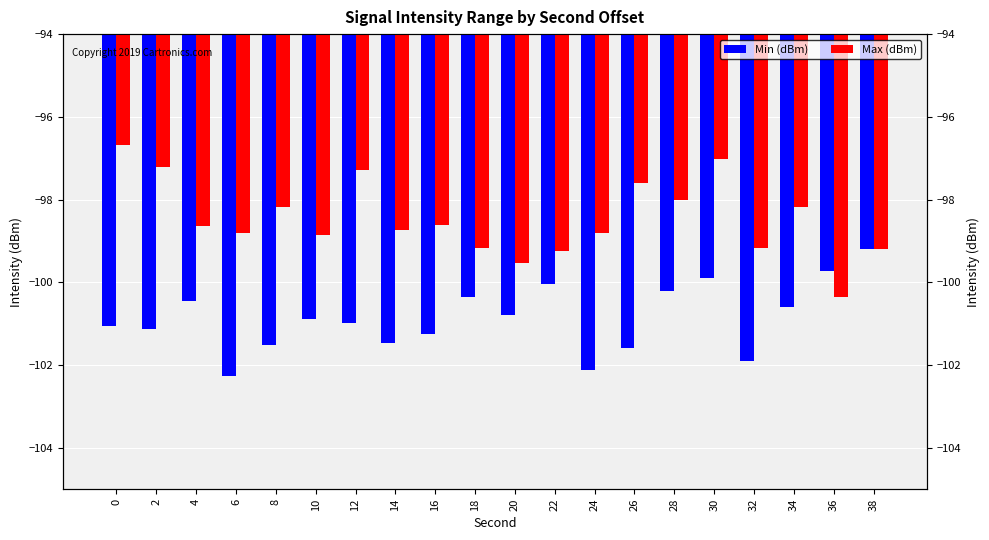

What is the smallest value displayed?

-102.3